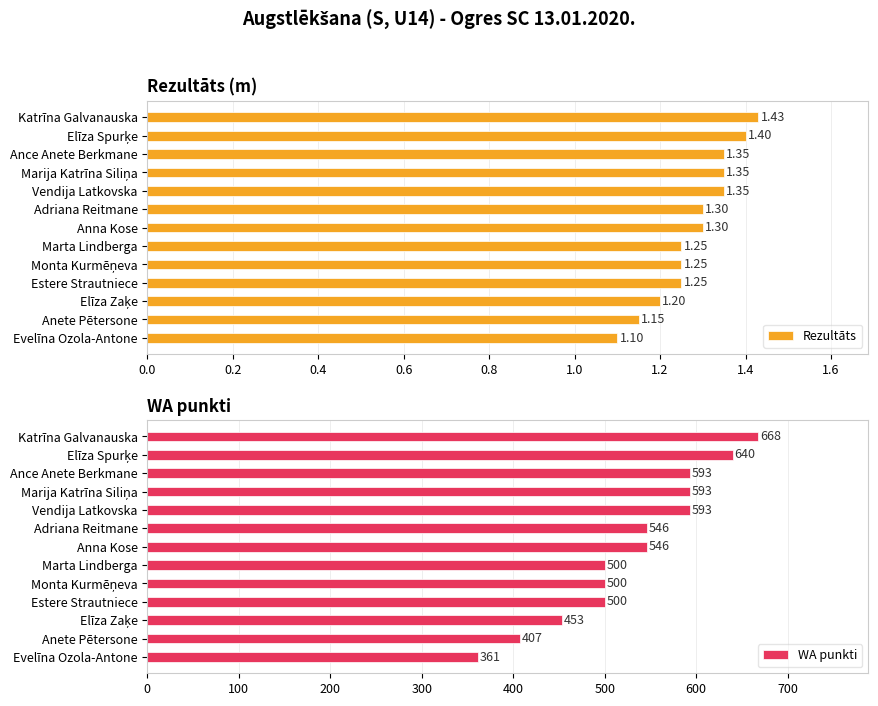

How many values in the WA punkti series are below 546?

6